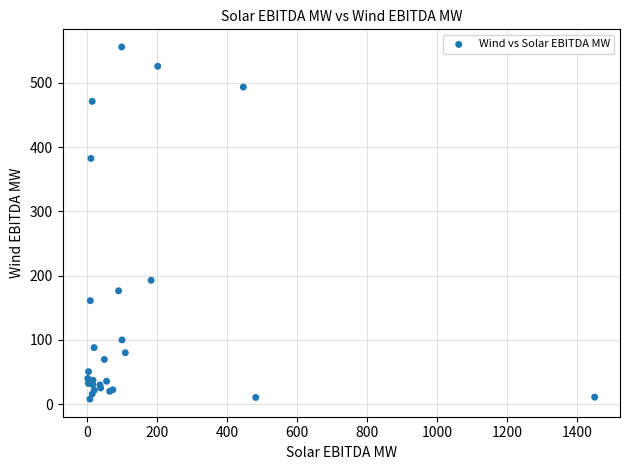

What Y value in the scatter plot is closest to 281?

192.7